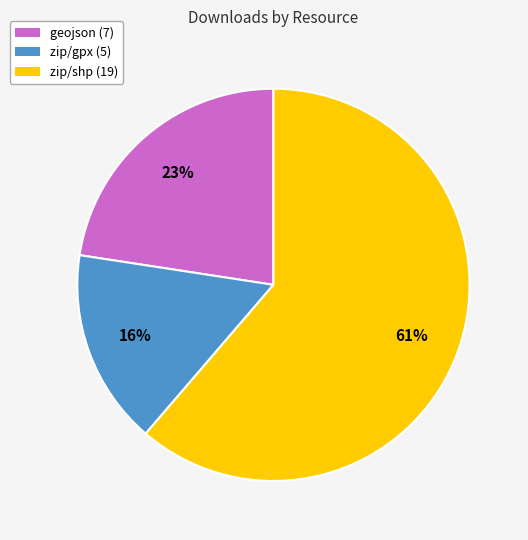

Is it true that geojson (7) is 23% of the pie?

True